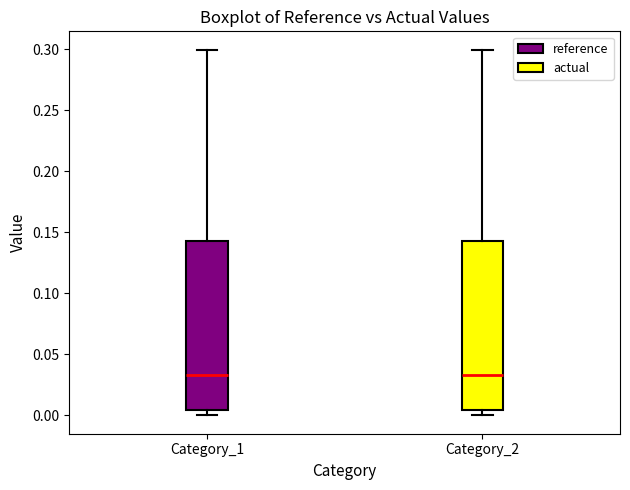

Reading left to right, read every box against the y-axis: the position of its median line, the range the box covers, and the ends of its whiskers. The values are not printed on the chart, so give them approximately, as read against the axis.

Category_1: median 0.035, box 0.005 to 0.145, whiskers 0.000 to 0.300
Category_2: median 0.035, box 0.005 to 0.145, whiskers 0.000 to 0.300